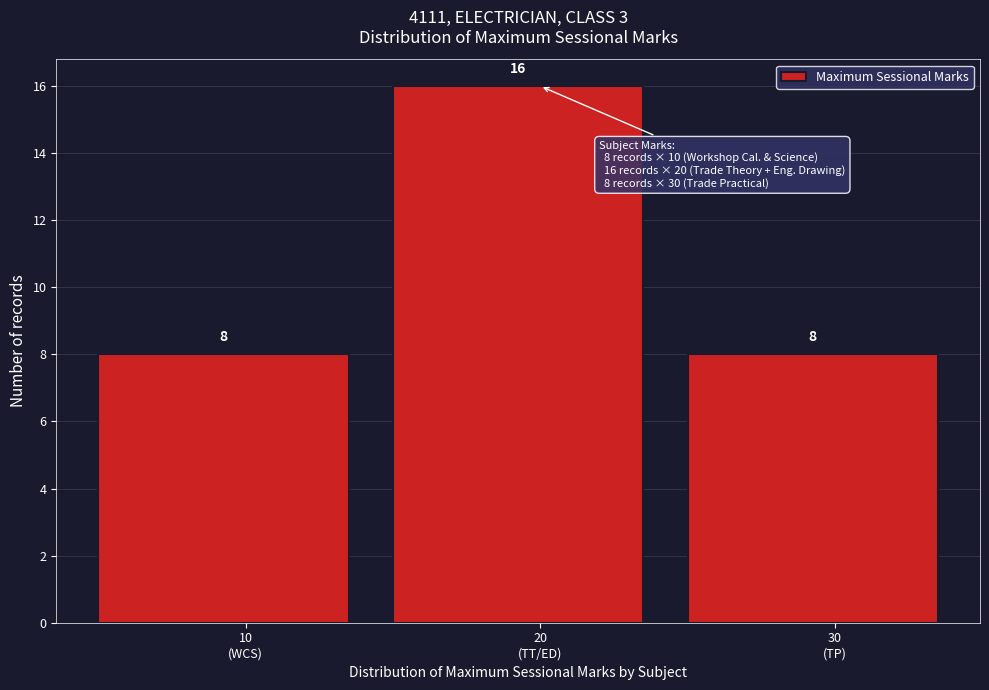

Reading left to right, extract all data points from this chart.

8	16	8